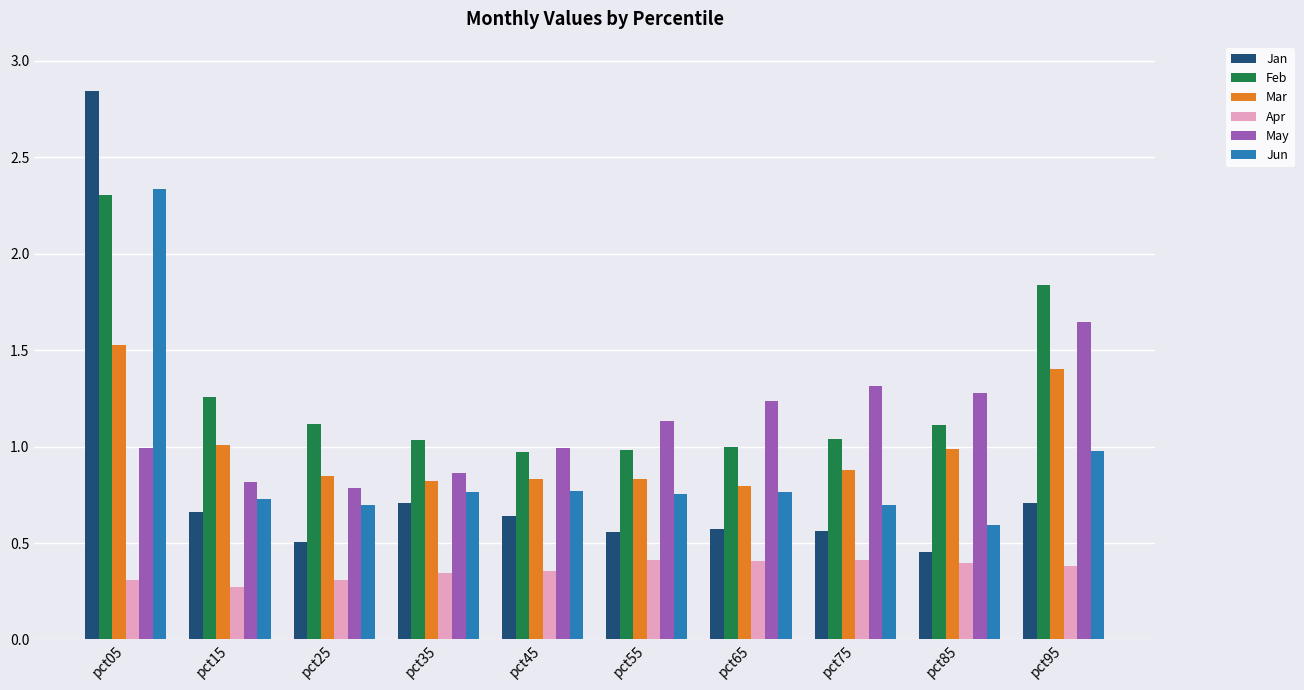

How many bars are there in each group?

6